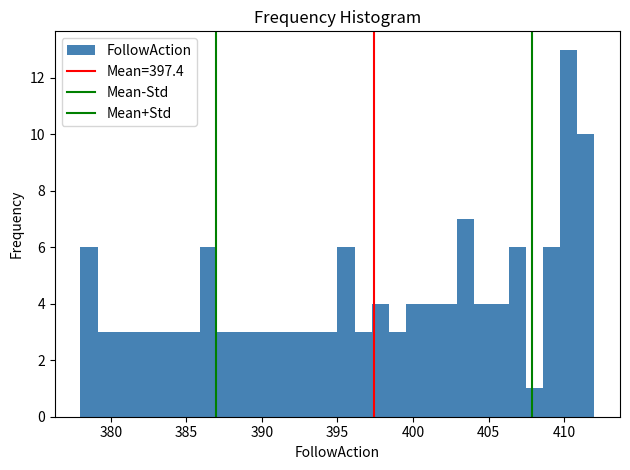

Around what value on the x-axis is the tallest bar? Give the approximate position of its centre, as read against the axis.

410.5